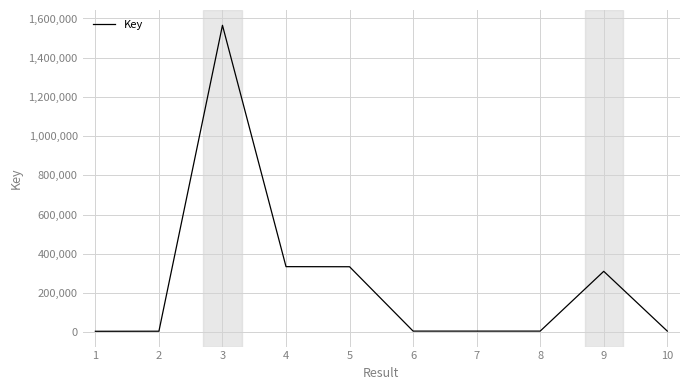

What is the difference between the maximum and second lowest values?

1559314